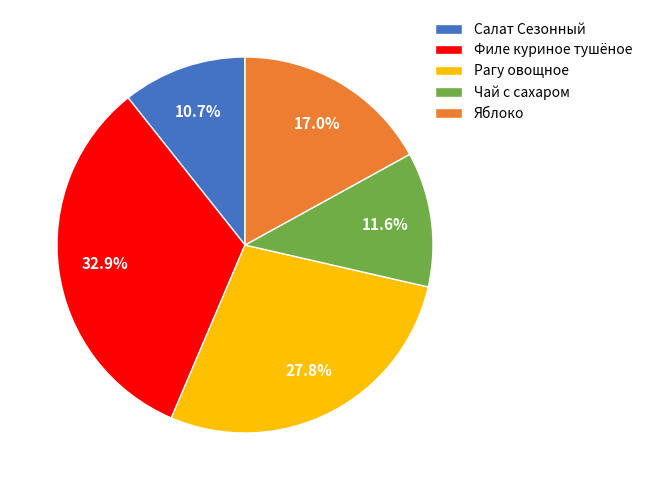

To the nearest percent, what is the average slice percentage?

20%